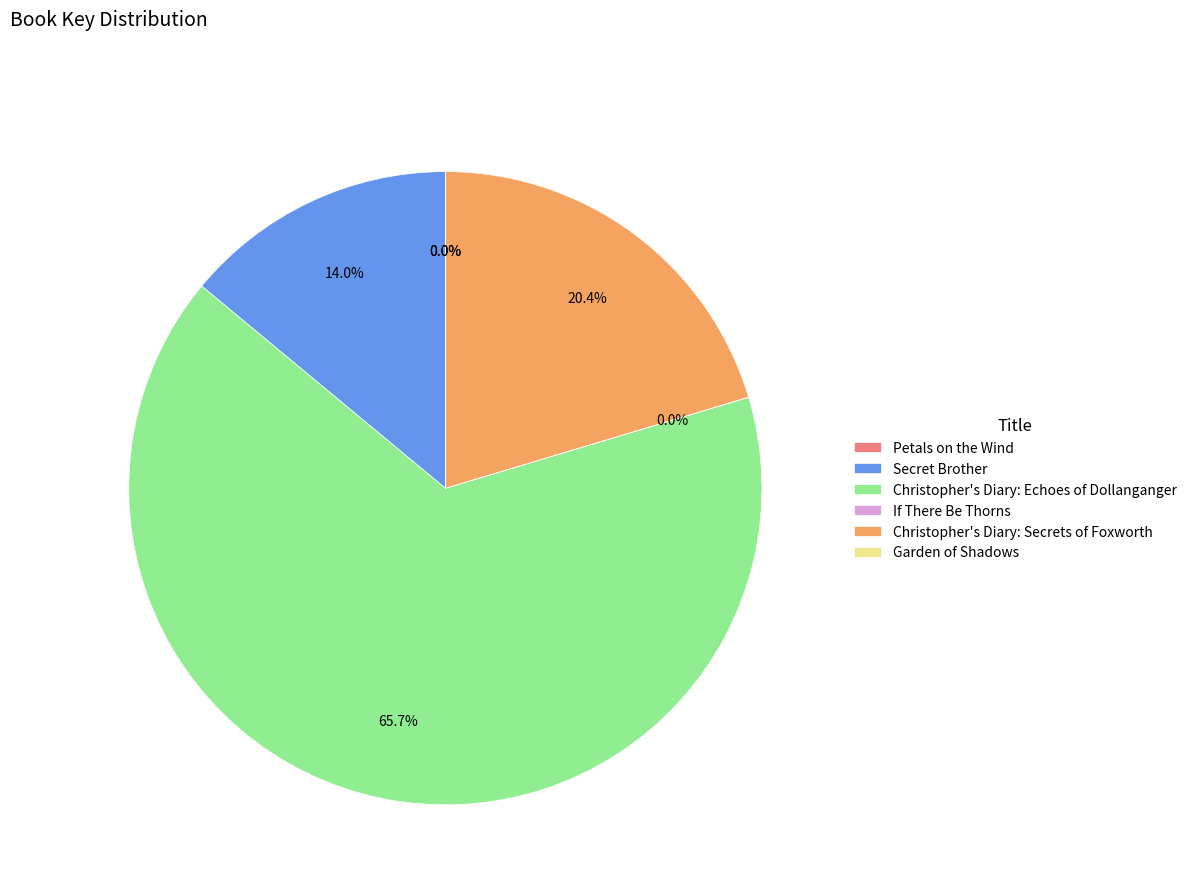

Which slice represents more than half of the pie?

Christopher's Diary: Echoes of Dollanganger